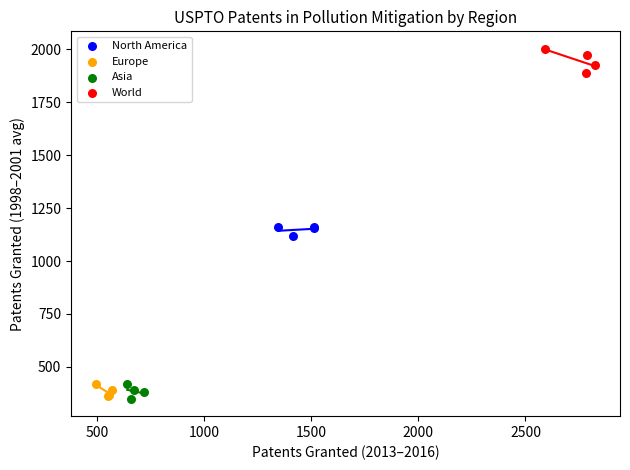

Which series reaches the maximum Y coordinate?

World